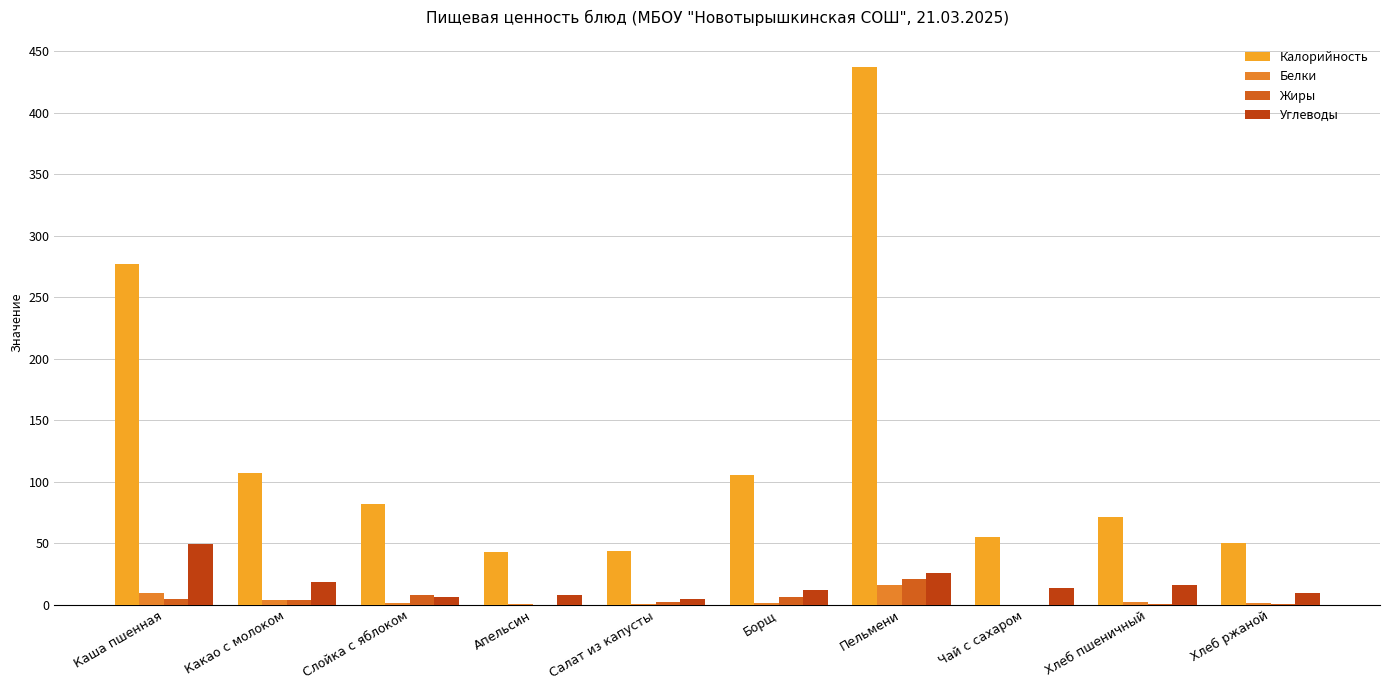

True or false: Калорийность has a value of 105.0 at Борщ.

True